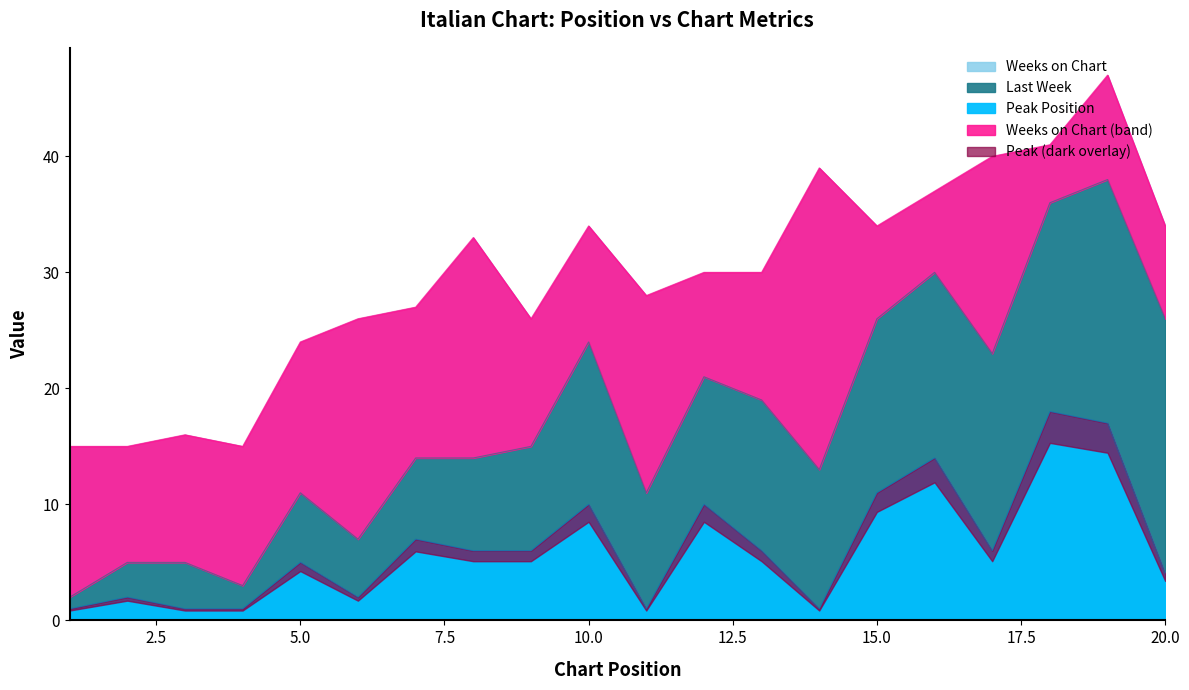

True or false: Peak Position and Last Week intersect in this chart.

False